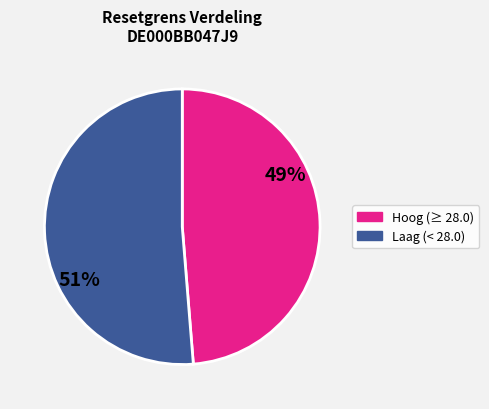

The Hoog (≥ 28.0) slice represents 49% of the pie. True or false?

True